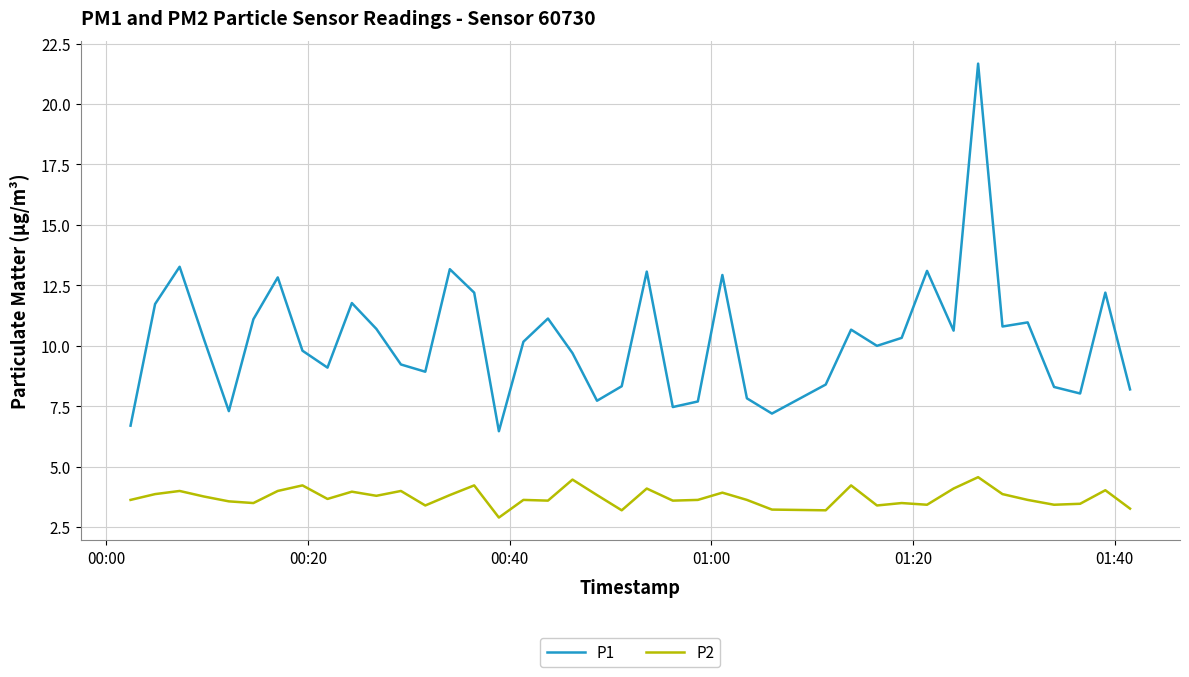

True or false: P1 and P2 cross at least once.

False